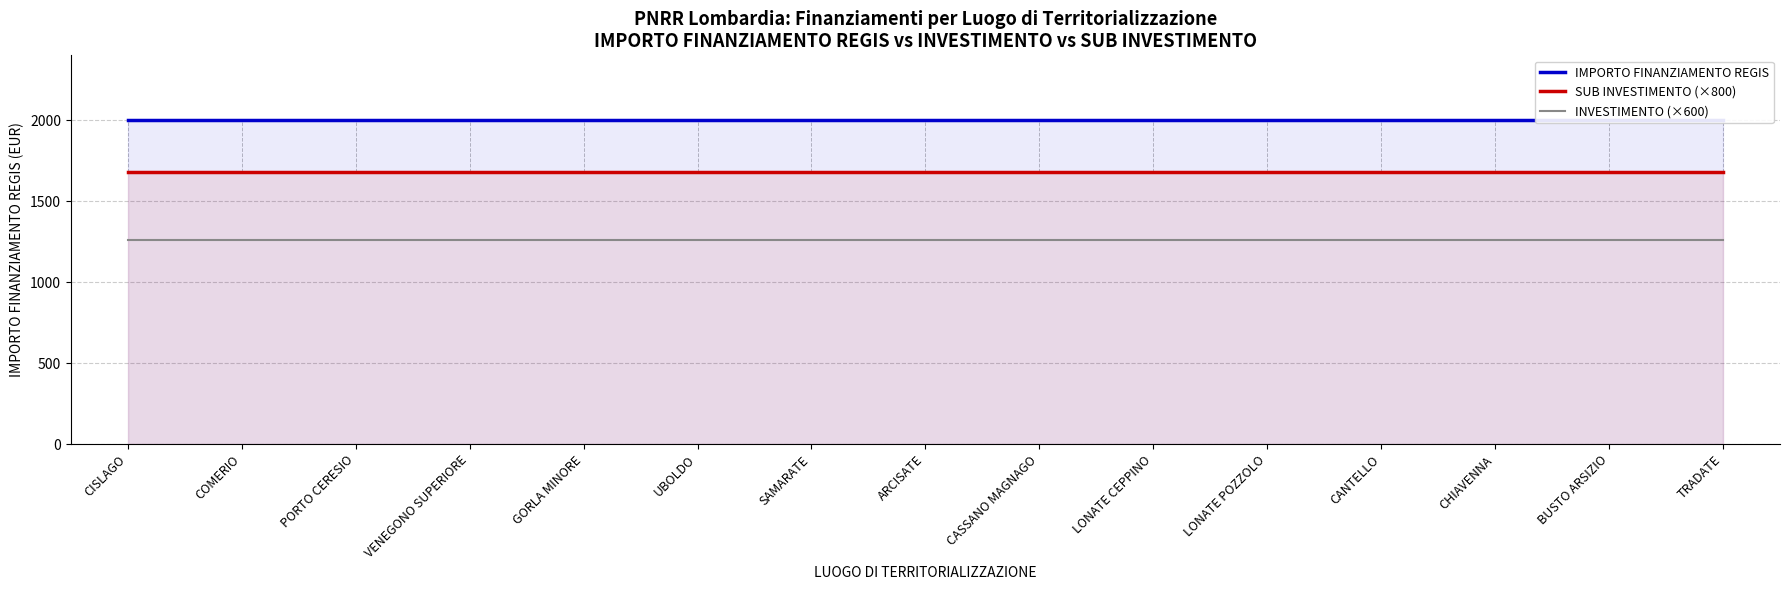

True or false: INVESTIMENTO (×600) and IMPORTO FINANZIAMENTO REGIS intersect in this chart.

False